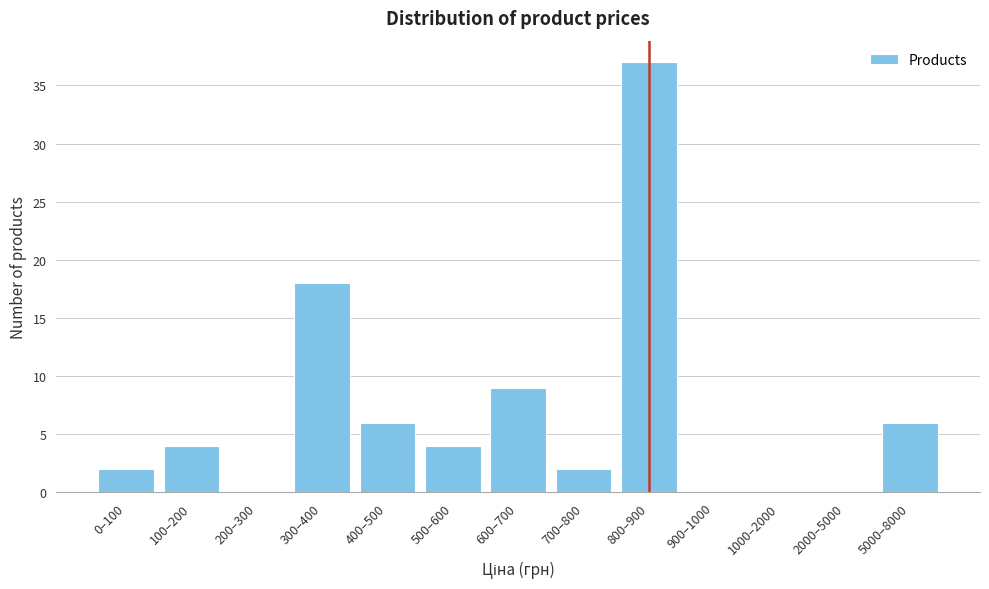

Reading left to right, transcribe all the data shown in this chart.

0–100=2	100–200=4	200–300=0	300–400=18	400–500=6	500–600=4	600–700=9	700–800=2	800–900=37	900–1000=0	1000–2000=0	2000–5000=0	5000–8000=6